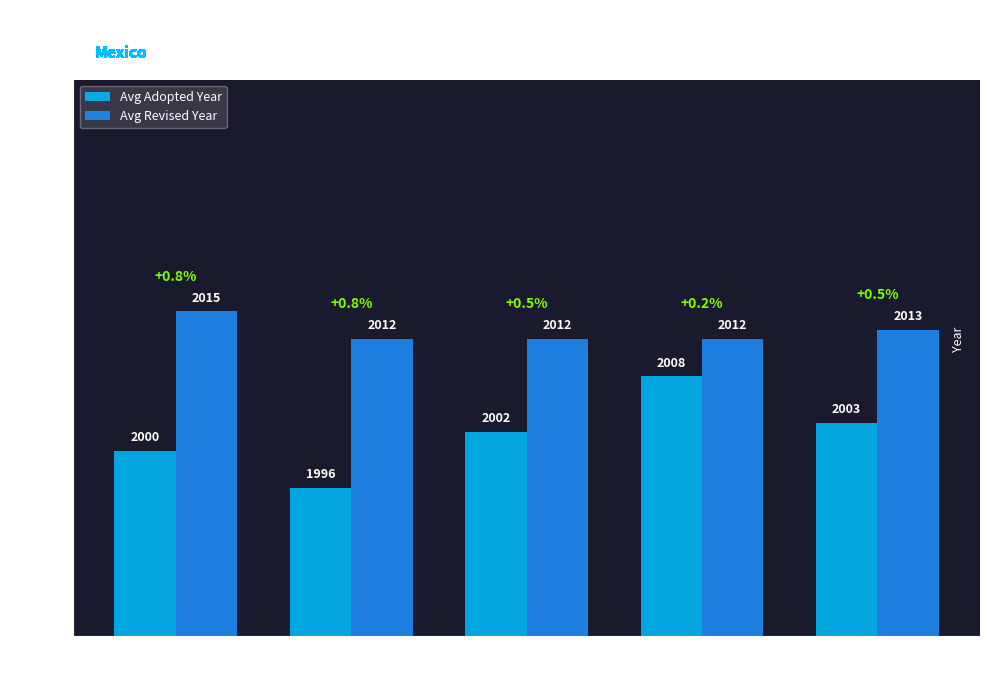

What position from the right is Fluorescent
& HID Lighting?

4